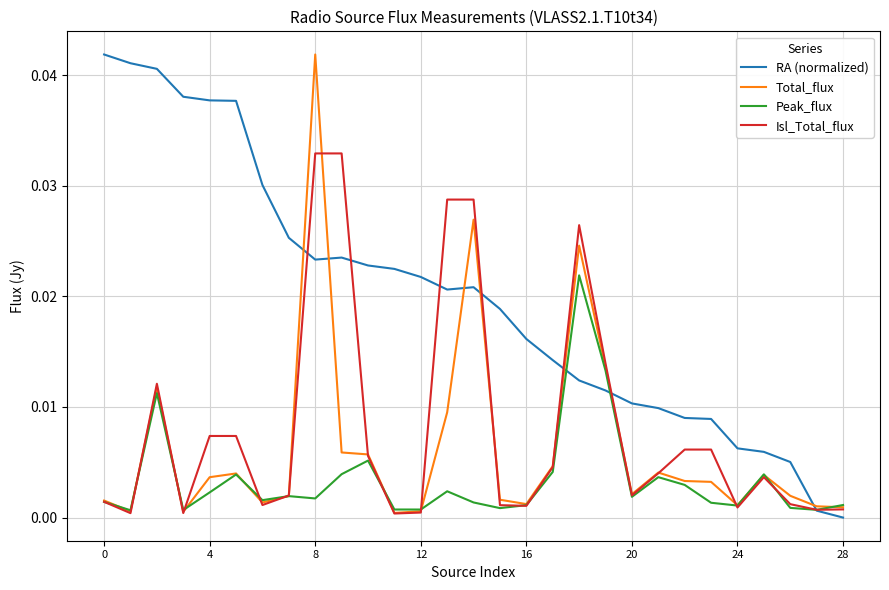

At which category is the sum across all series the highest?

8